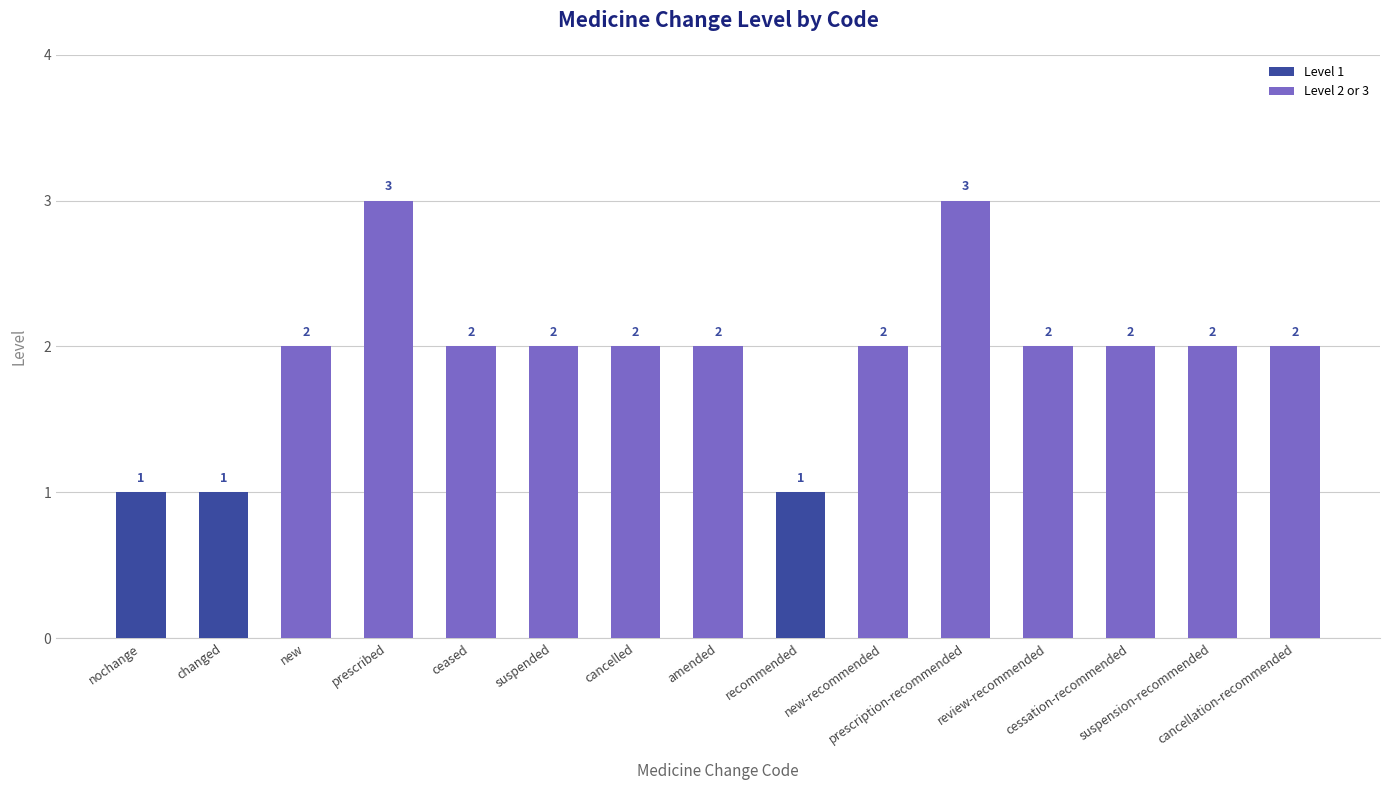

How many values are below 2?

3